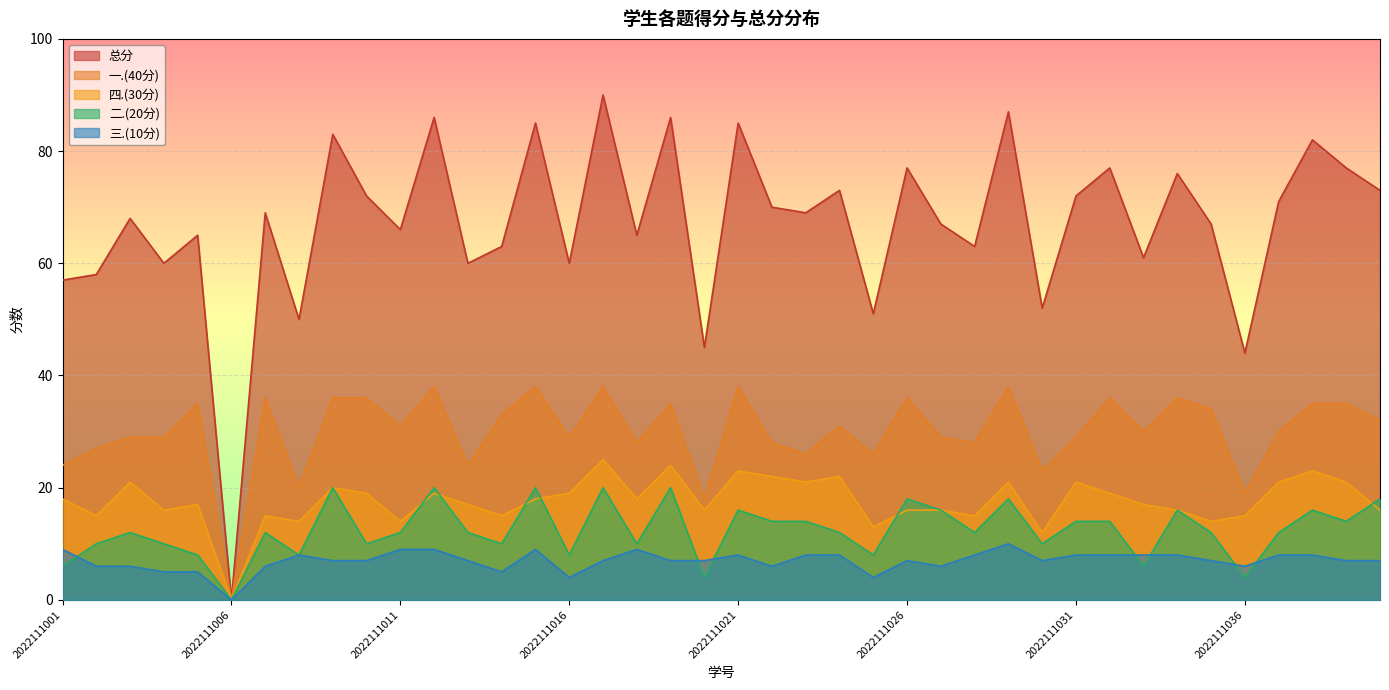

Rank the series by their maximum value, from lowest to highest.

三.(10分), 二.(20分), 四.(30分), 一.(40分), 总分